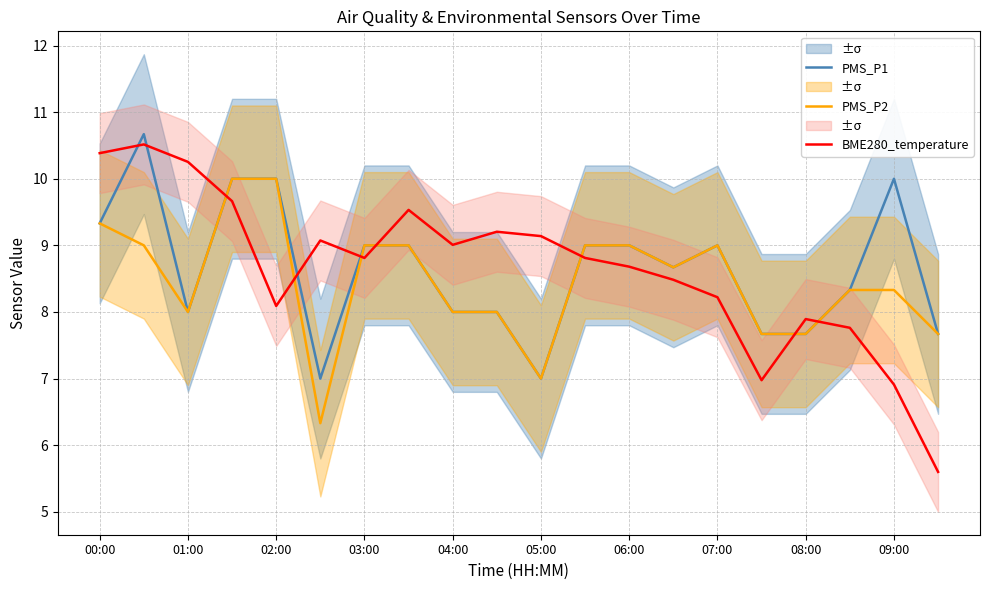

Which series ends up on top after the final intersection of BME280_temperature and PMS_P1?

PMS_P1